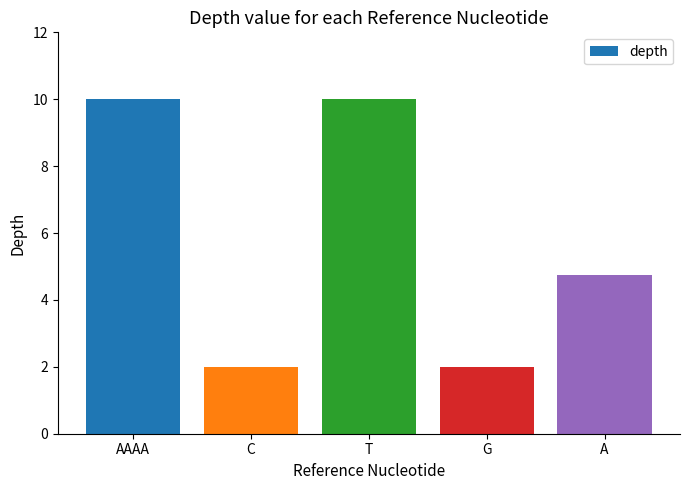

How many bars are there in total?

5